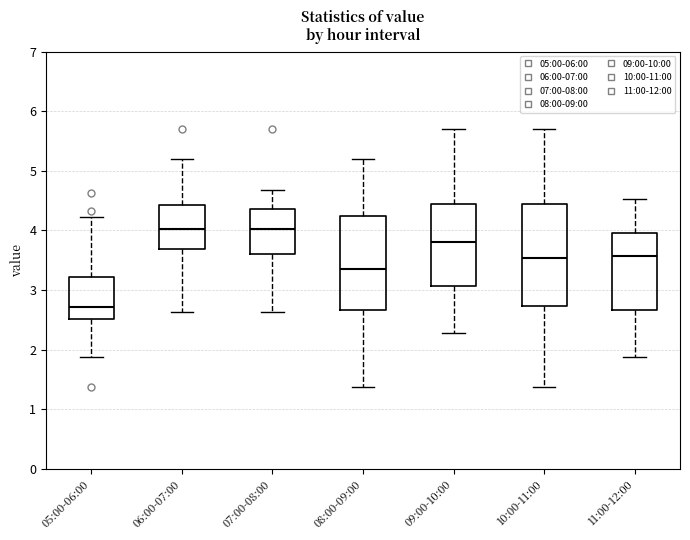

Which box is the tallest, from its lower edge to its upper edge?

10:00-11:00